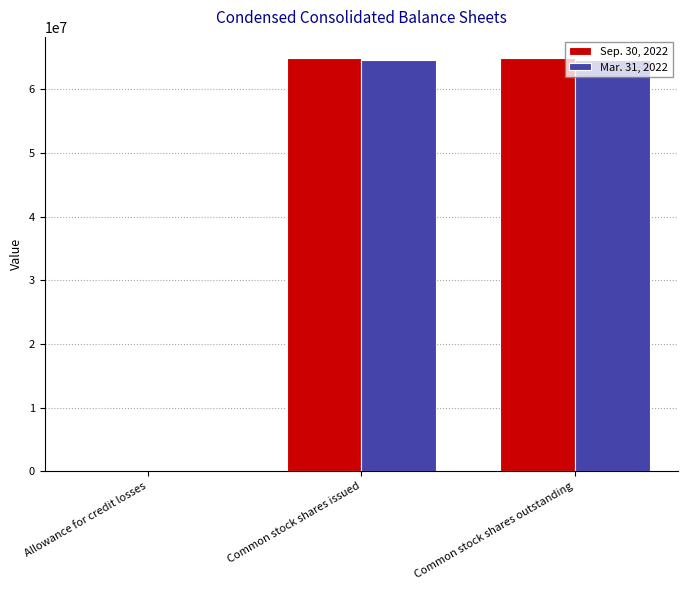

What is the spread (max minus min) of values at Allowance for credit losses?

394